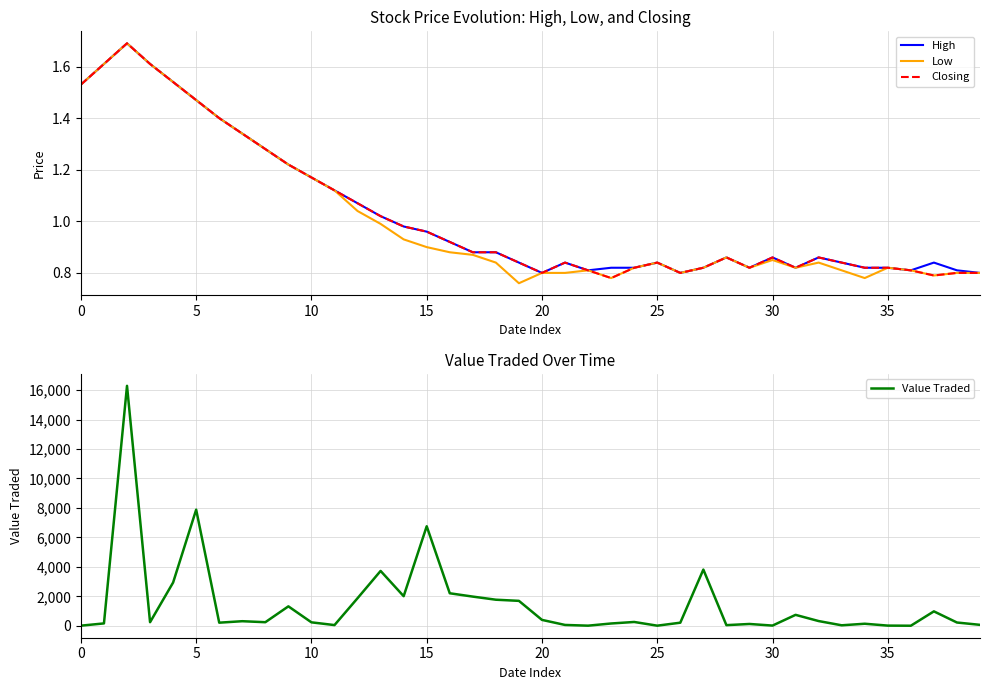

The Closing series shows 0.8 at 22. True or false?

True